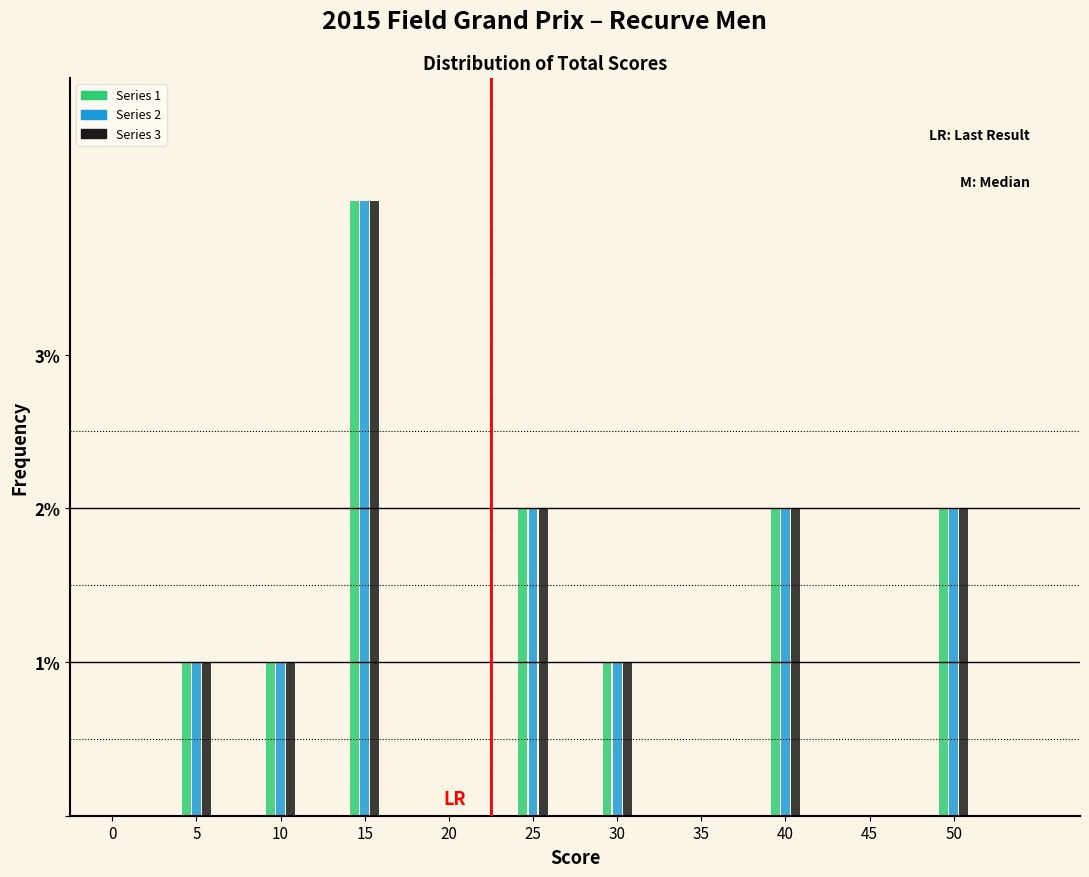

What is the maximum value for Series 3?

4